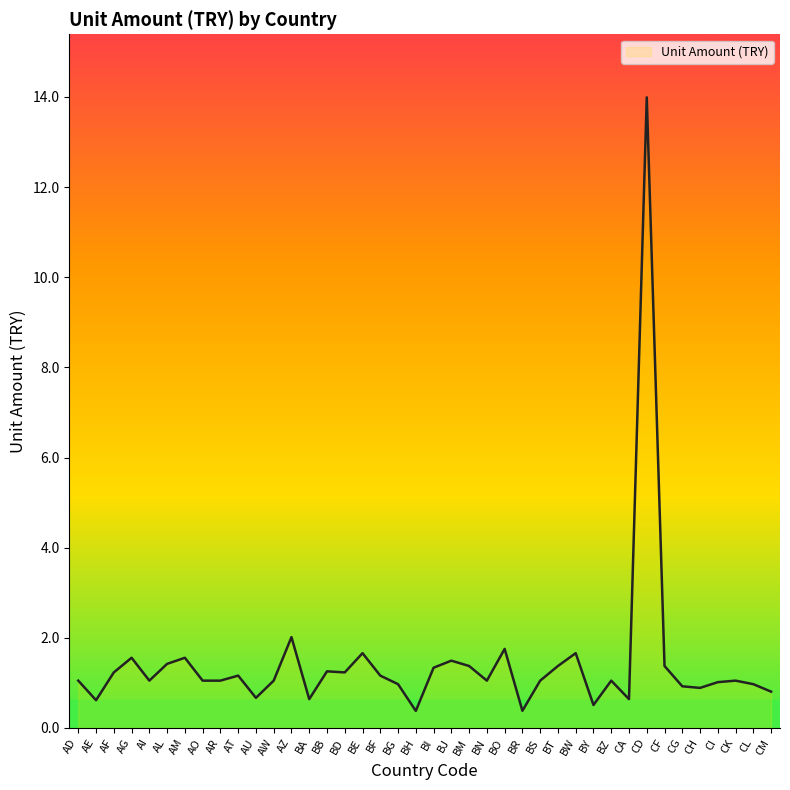

What is the ratio of the value at CG to the value at BF?

0.8